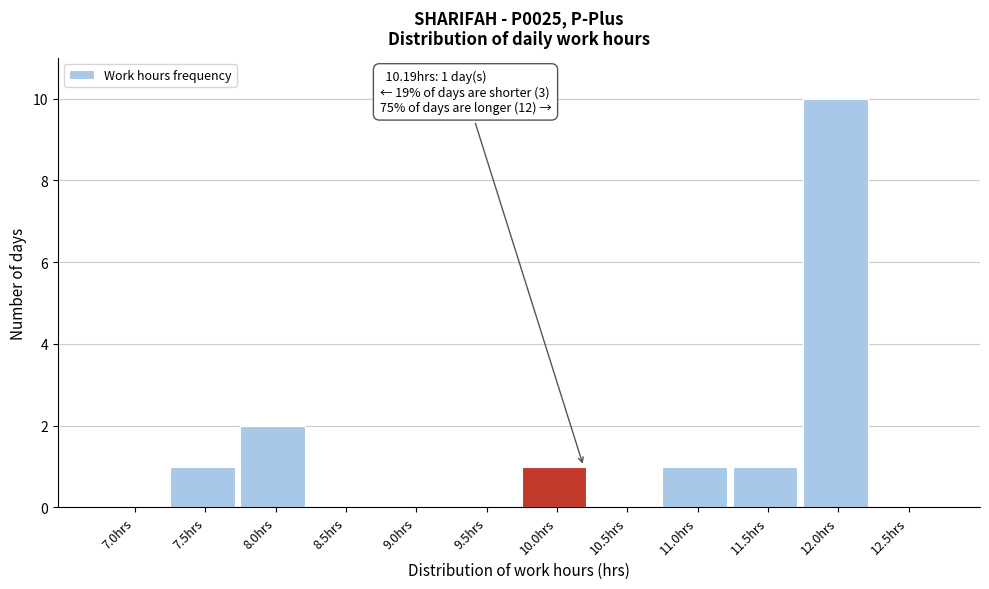

Reading left to right, transcribe all the data shown in this chart.

7.0hrs=0	7.5hrs=1	8.0hrs=2	8.5hrs=0	9.0hrs=0	9.5hrs=0	10.0hrs=1	10.5hrs=0	11.0hrs=1	11.5hrs=1	12.0hrs=10	12.5hrs=0